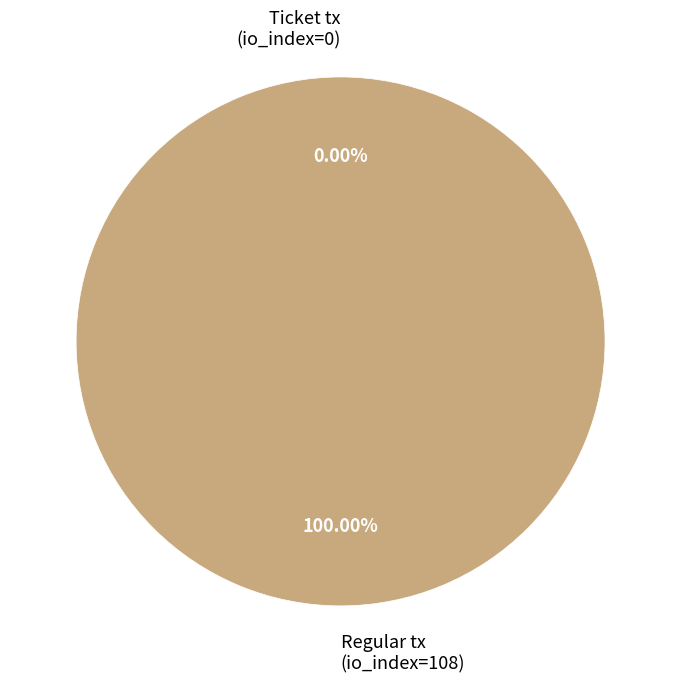

Between Regular tx (io_index=108) and Ticket tx (io_index=0), which is larger?

Regular tx (io_index=108)